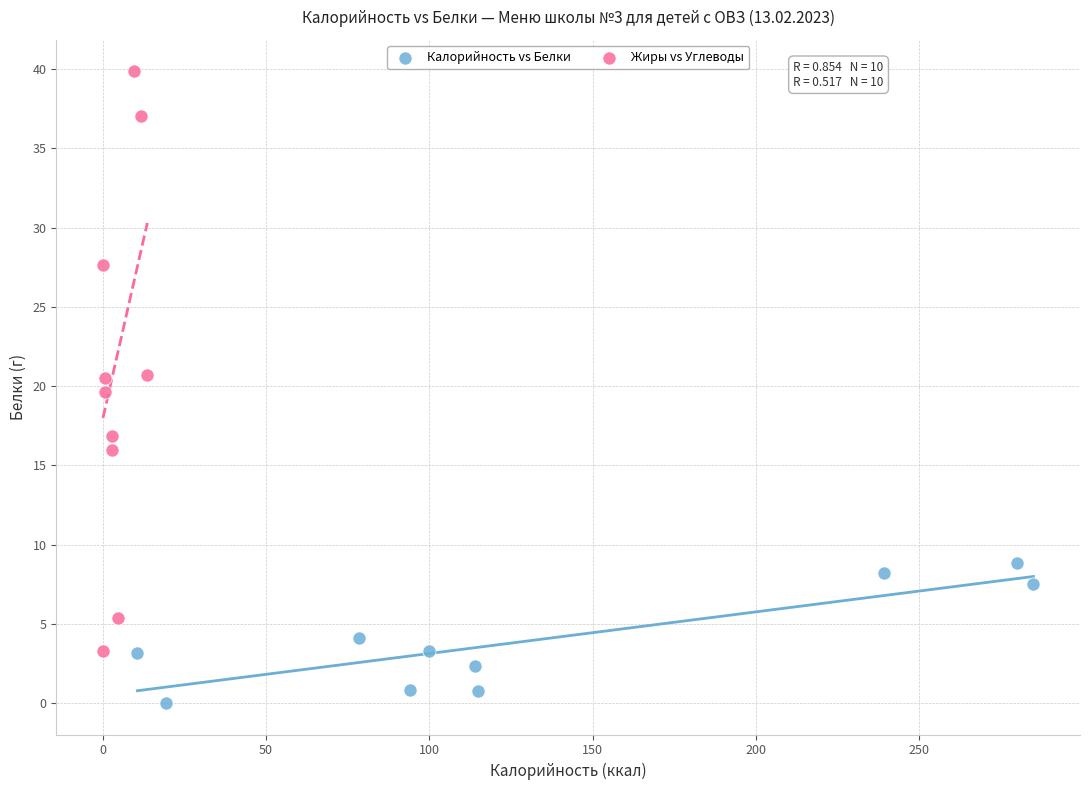

Which series reaches the maximum Y coordinate?

Жиры vs Углеводы